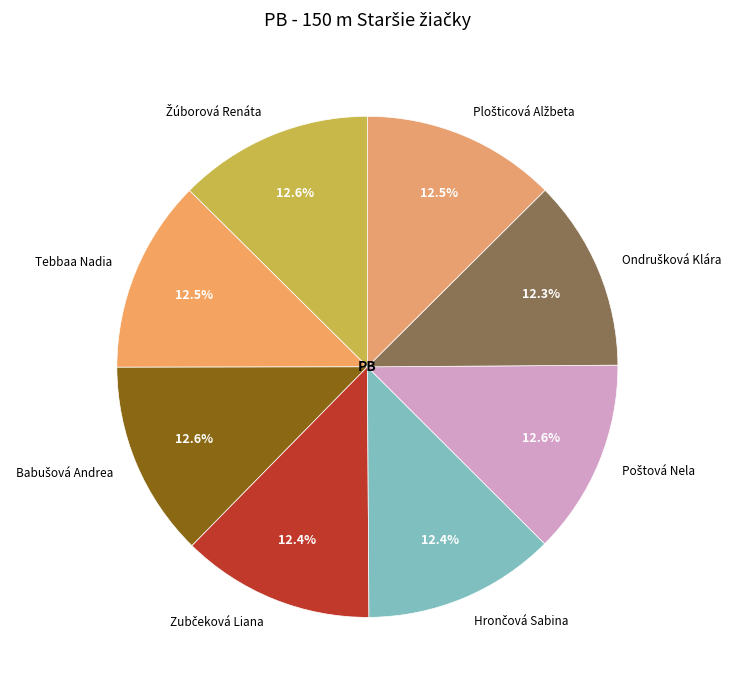

Is there a majority slice in this chart?

No